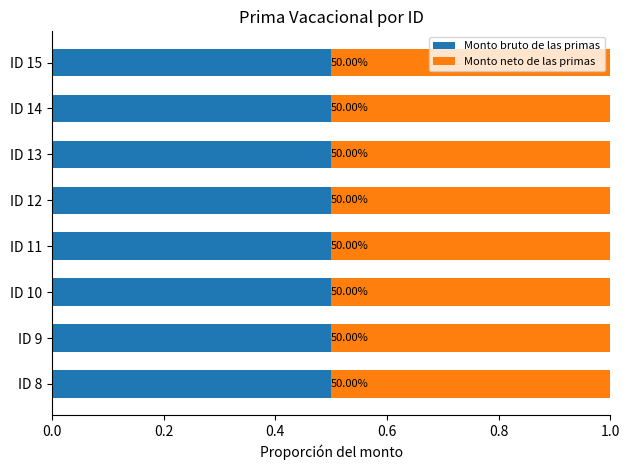

What are all the series names shown in the legend?

Monto bruto de las primas, Monto neto de las primas